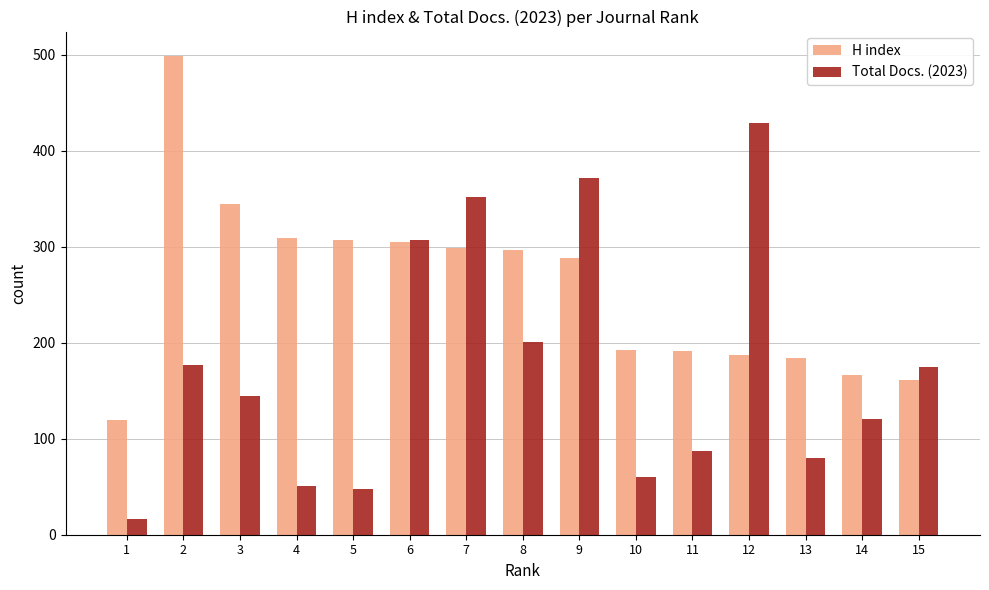

The Total Docs. (2023) series shows 371 at 9. True or false?

True